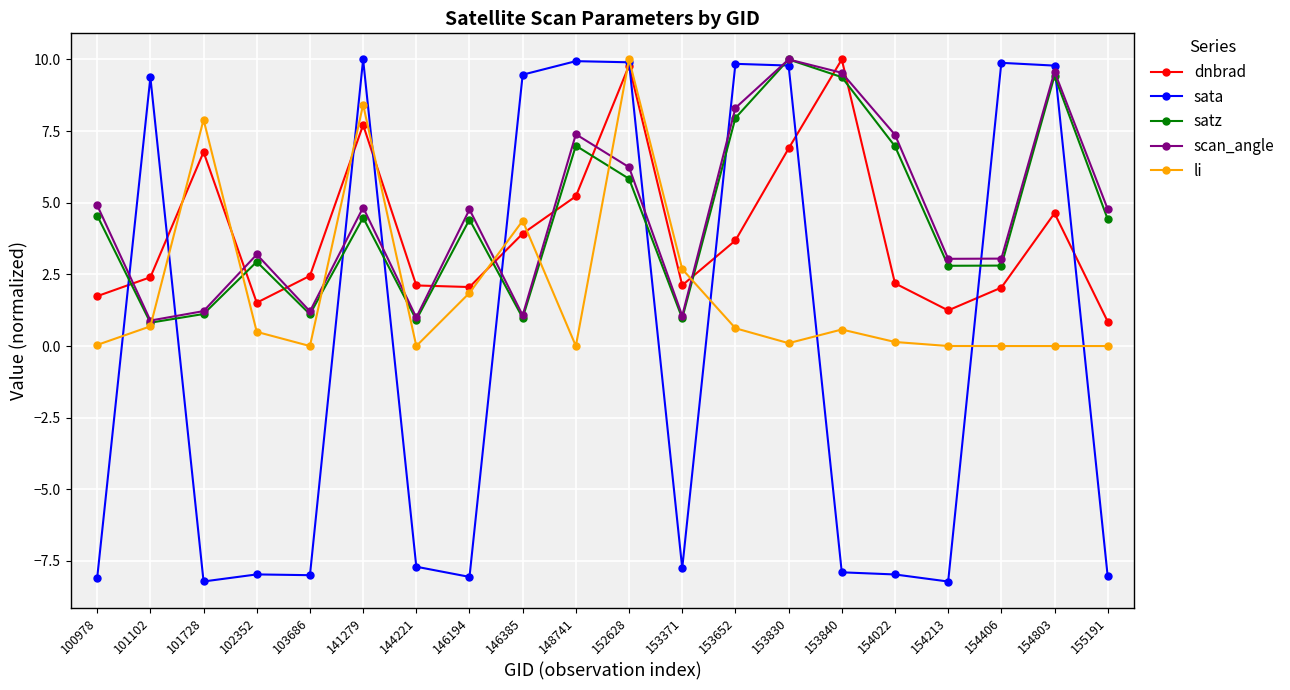

At which label does li reach its peak?

152628